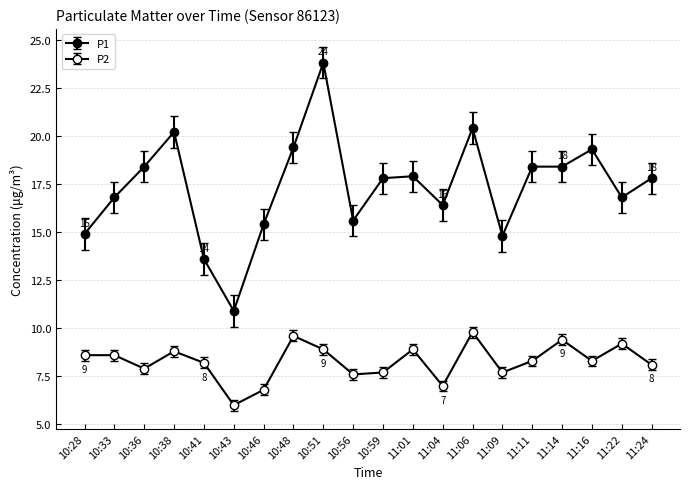

Reading left to right, list all the values displayed in this chart.

P1: 14.9	16.8	18.4	20.2	13.6	10.9	15.4	19.4	23.8	15.6	17.8	17.9	16.4	20.4	14.8	18.4	18.4	19.3	16.8	17.8
P2: 8.6	8.6	7.9	8.8	8.2	6.0	6.8	9.6	8.9	7.6	7.7	8.9	7.0	9.8	7.7	8.3	9.4	8.3	9.2	8.1